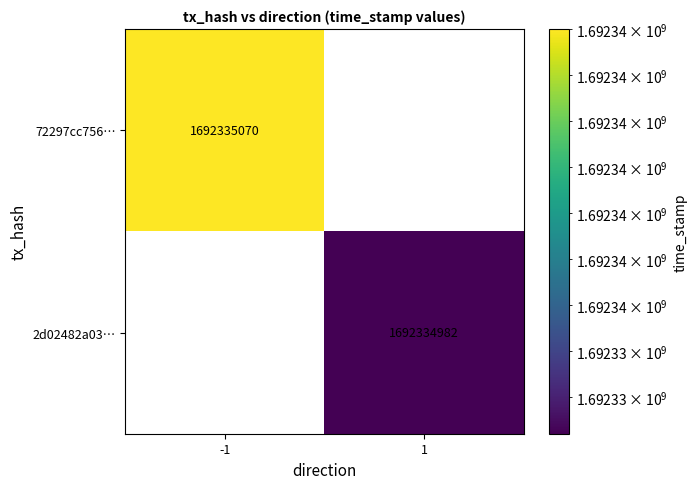

List the series in order of their overall mean, lowest first.

2d02482a03d33214ce6716b0dda3a6f184adb77, 72297cc756114275c034c2c8bca9a82a12850b5